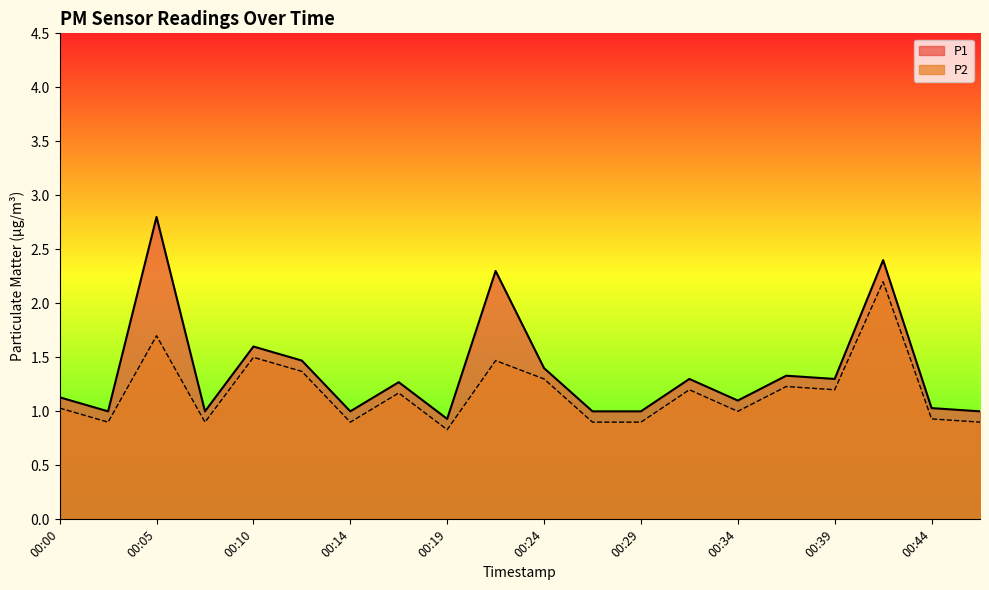

At which category is the sum across all series the highest?

00:41